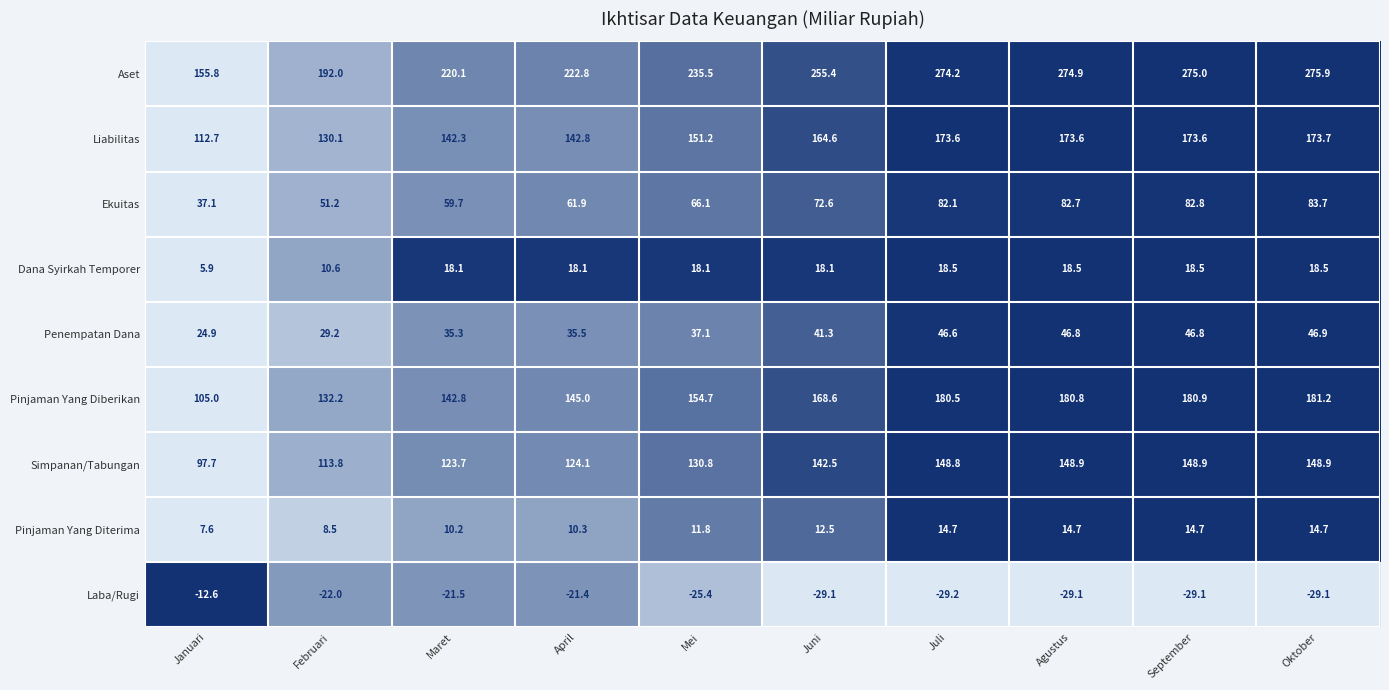

What is the maximum value shown in the chart?

275.9